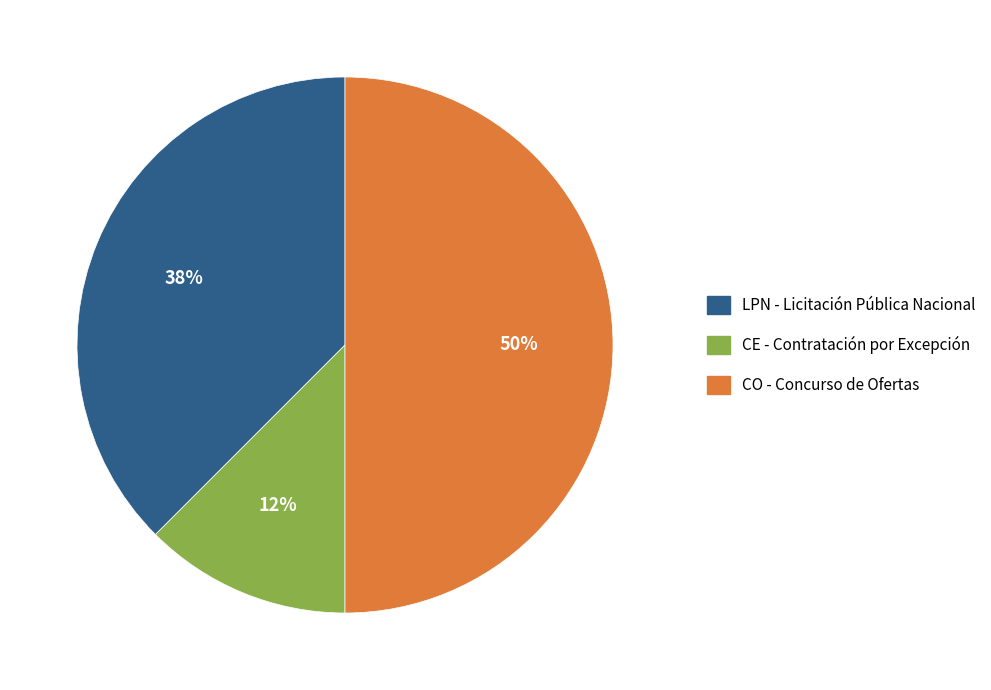

To the nearest percent, what is the average slice percentage?

33%